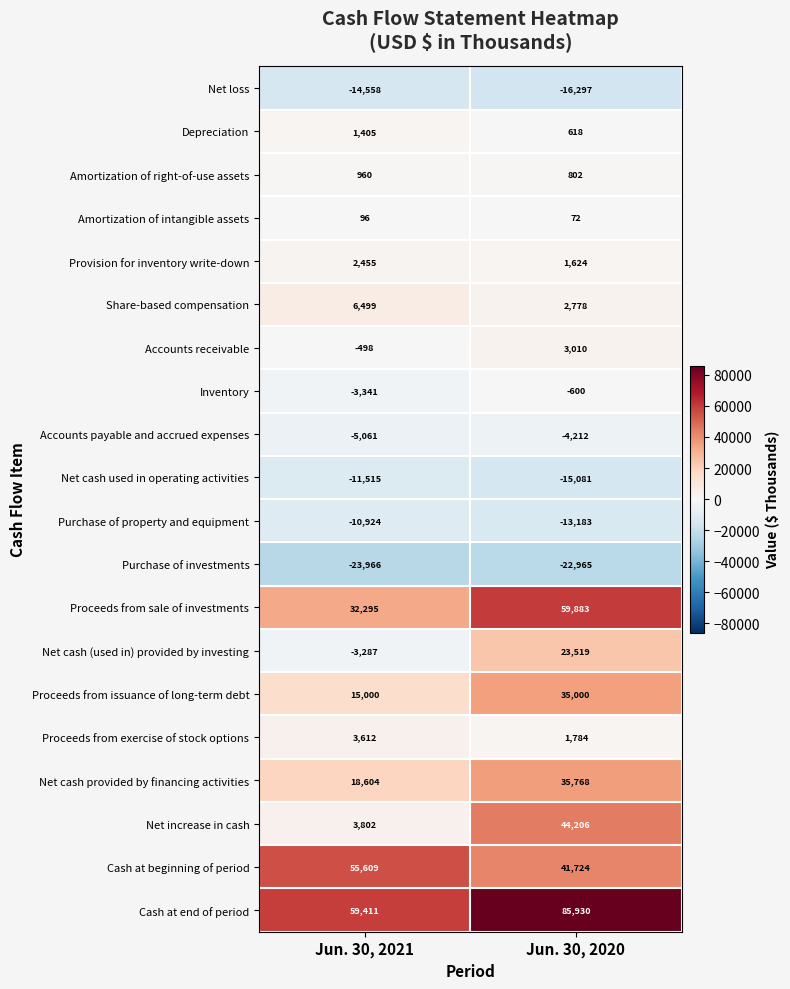

The value of Proceeds from sale of investments at Jun. 30, 2021 is 11800. True or false?

False